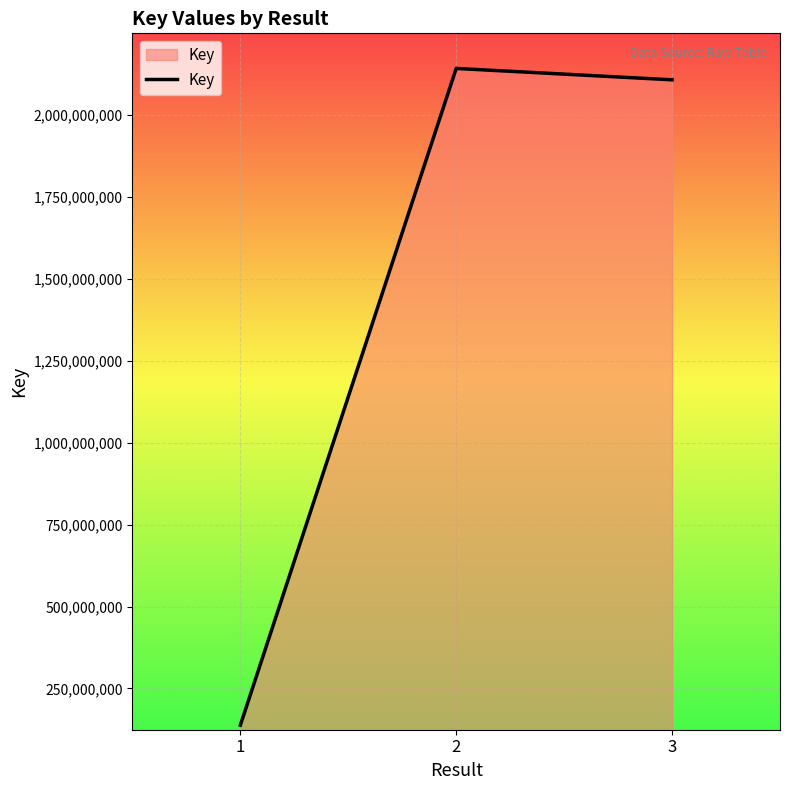

What is the minimum value shown in the chart?

137868915